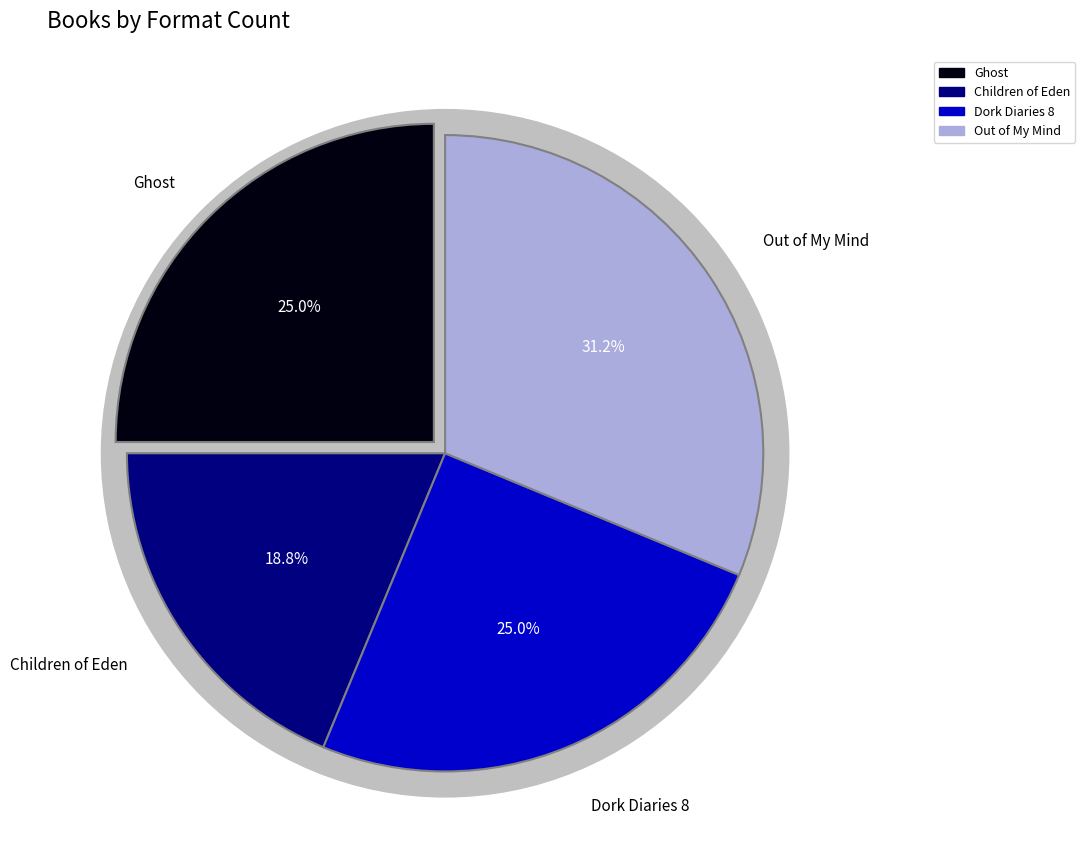

Does Out of My Mind account for over 50% of the chart?

No